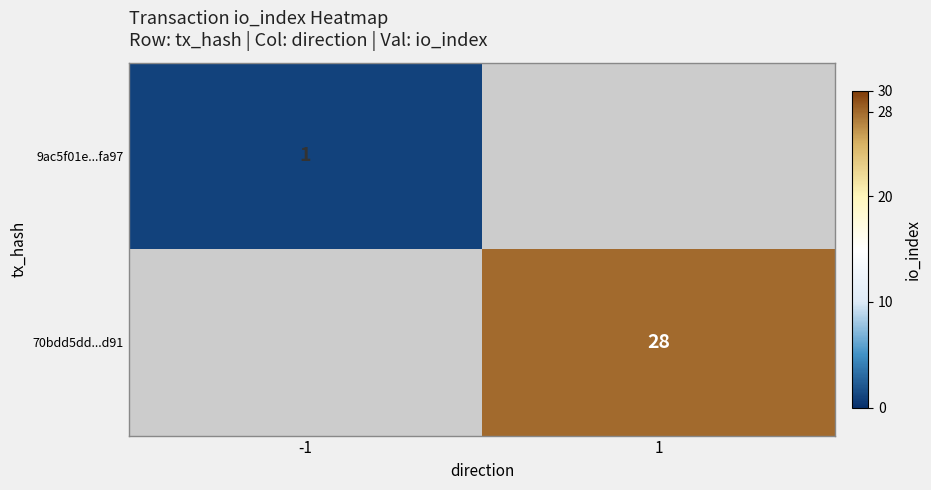

Is the value of 9ac5f01e...fa97 at -1 greater than the value of 70bdd5dd...d91 at 1?

No